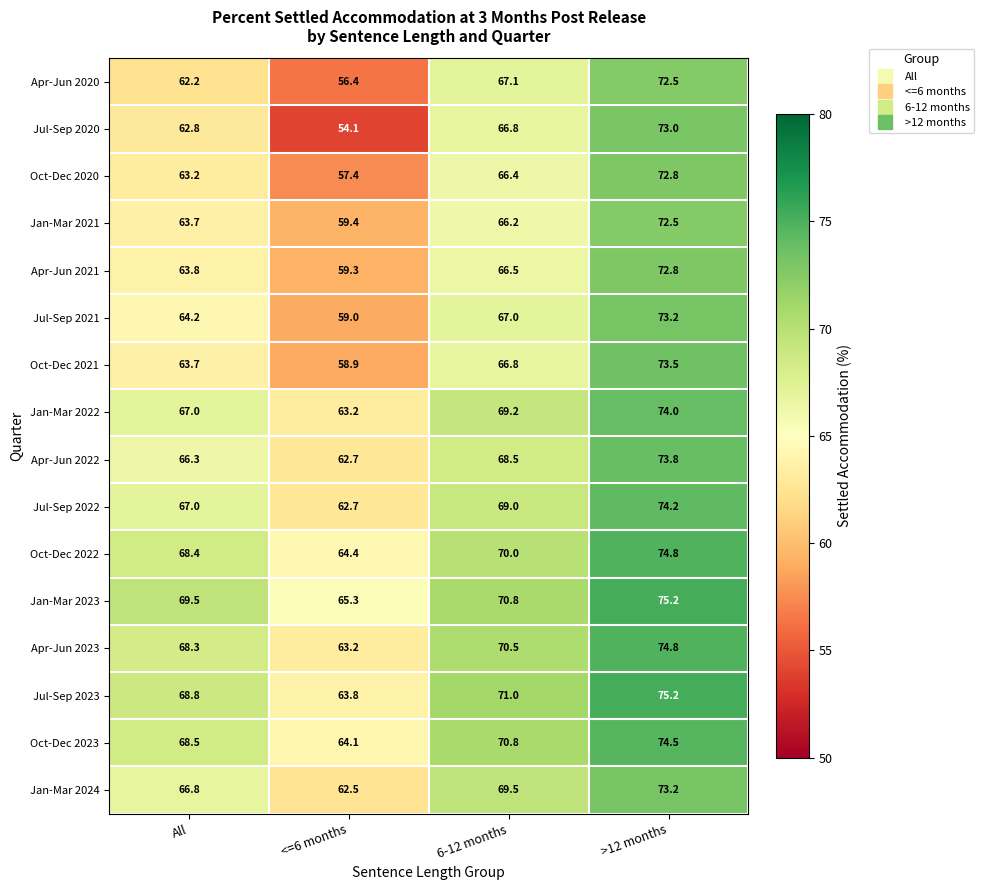

How many series are shown in this chart?

16